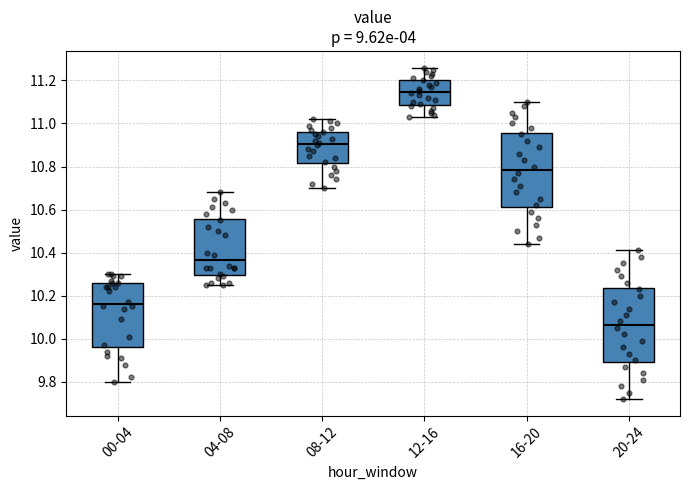

Reading left to right, transcribe this box plot: for each box, give where its median line is, the range the box spans, and where its two whiskers end, as read against the y-axis. The values are not printed on the chart, so give them approximately, as read against the axis.

00-04: median 10.16, box 9.96 to 10.26, whiskers 9.80 to 10.30
04-08: median 10.36, box 10.30 to 10.56, whiskers 10.26 to 10.68
08-12: median 10.90, box 10.82 to 10.96, whiskers 10.70 to 11.02
12-16: median 11.14, box 11.08 to 11.20, whiskers 11.04 to 11.26
16-20: median 10.78, box 10.62 to 10.96, whiskers 10.44 to 11.10
20-24: median 10.06, box 9.90 to 10.24, whiskers 9.72 to 10.42